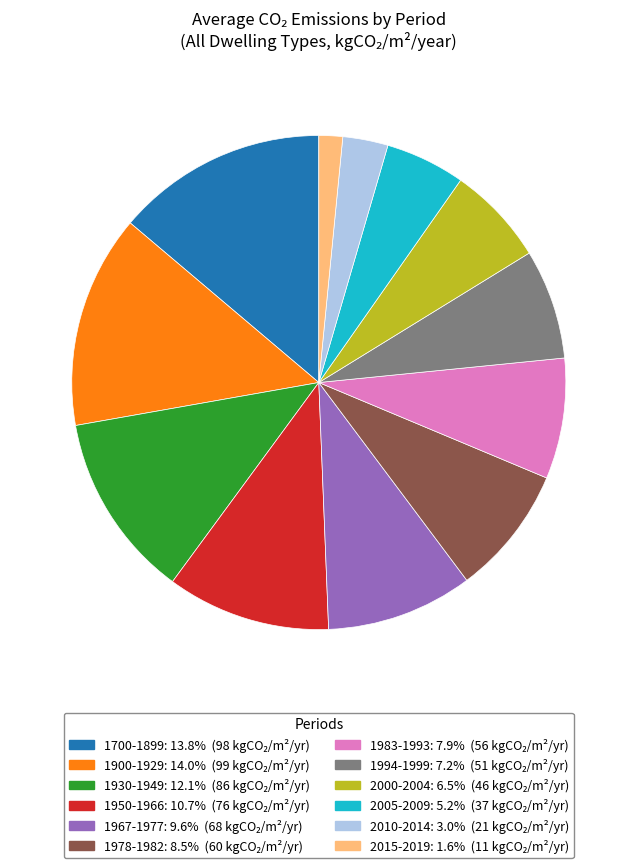

What is the smallest slice in the pie chart?

2015-2019